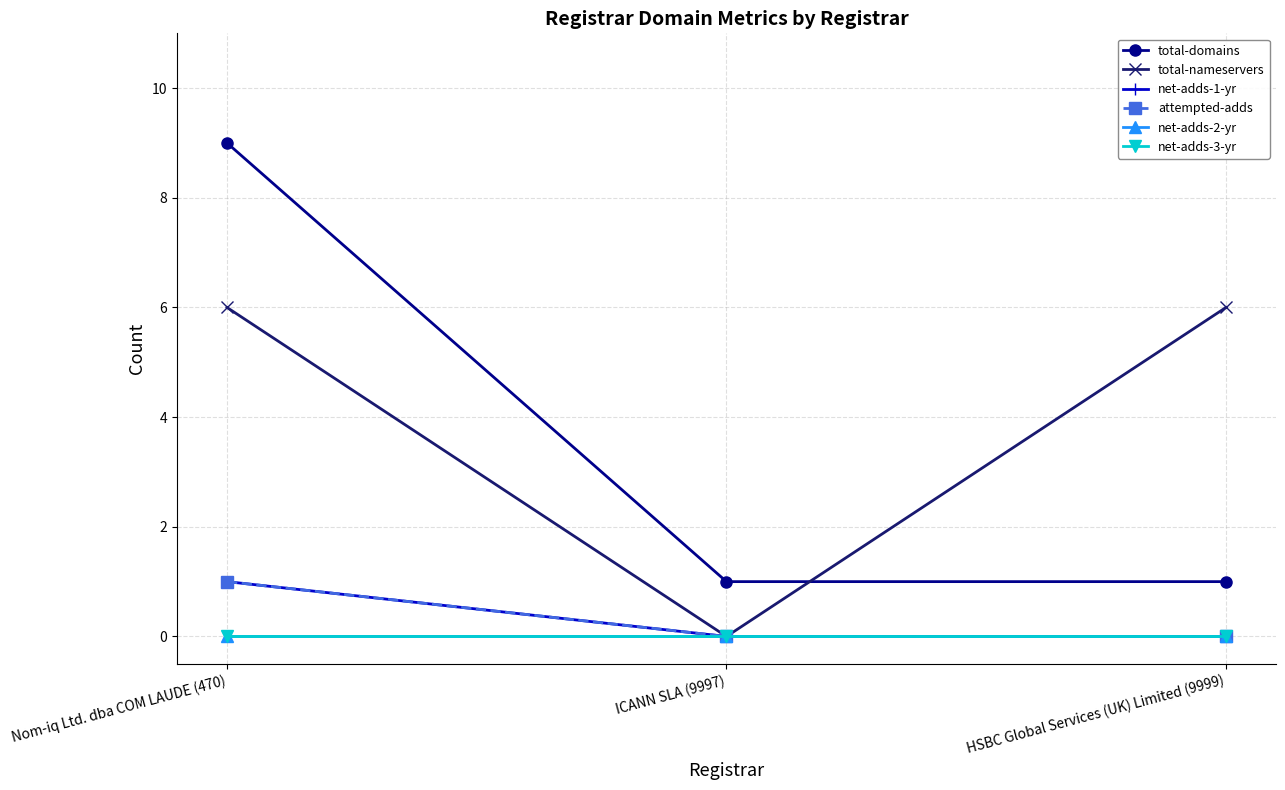

Does the chart have visible grid lines?

Yes